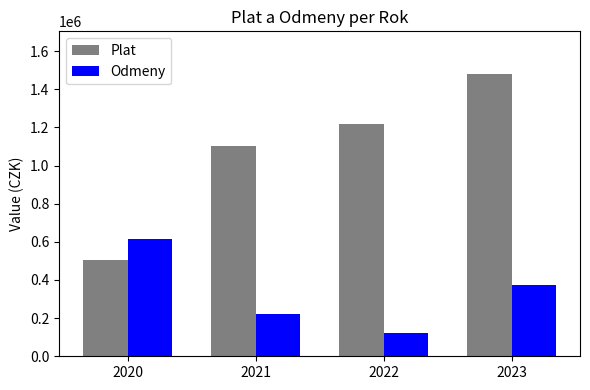

What is the difference between the highest and lowest values at 2023?

1106010